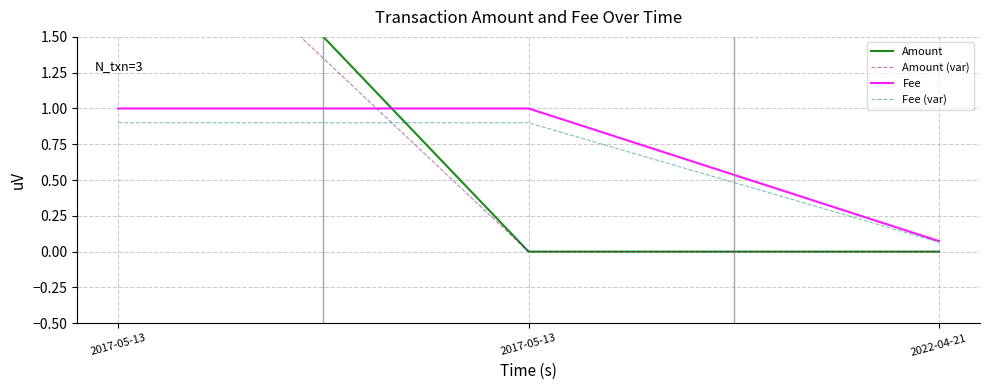

The Fee (var) series shows 0.1 at 2022-04-21. True or false?

True